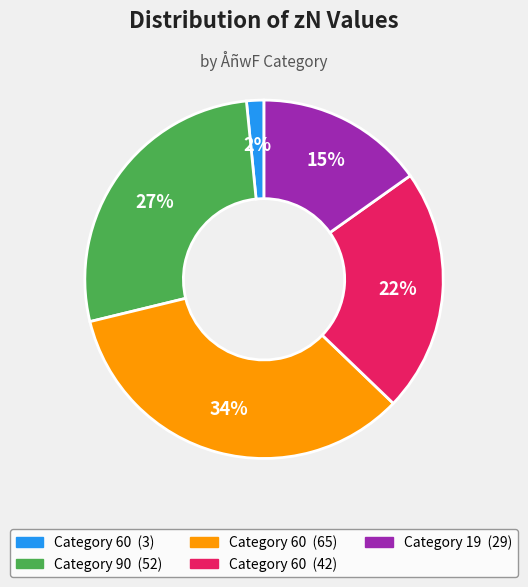

Is there a majority slice in this chart?

No